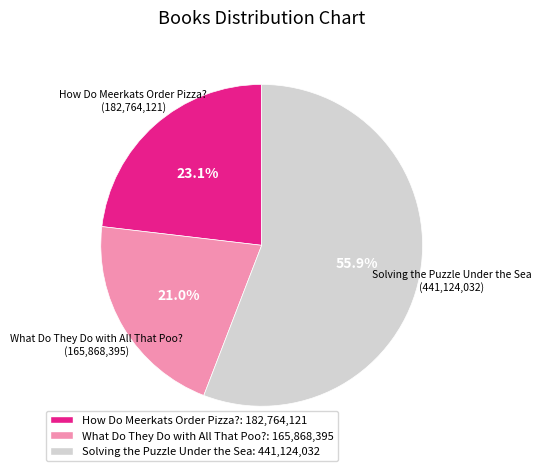

Is it true that Solving the Puzzle Under the Sea is 47% of the pie?

False